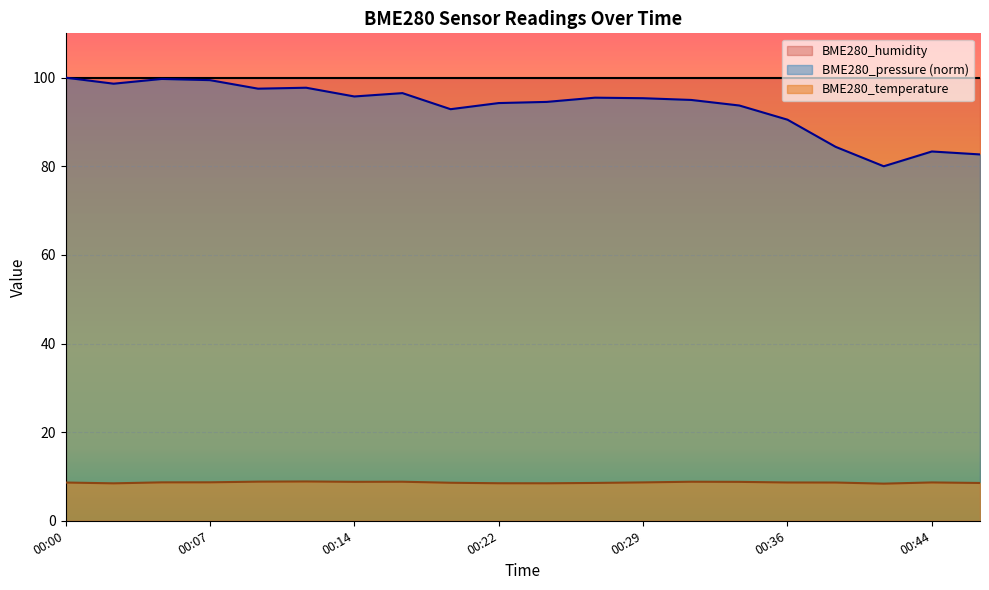

True or false: BME280_pressure and BME280_temperature intersect in this chart.

False